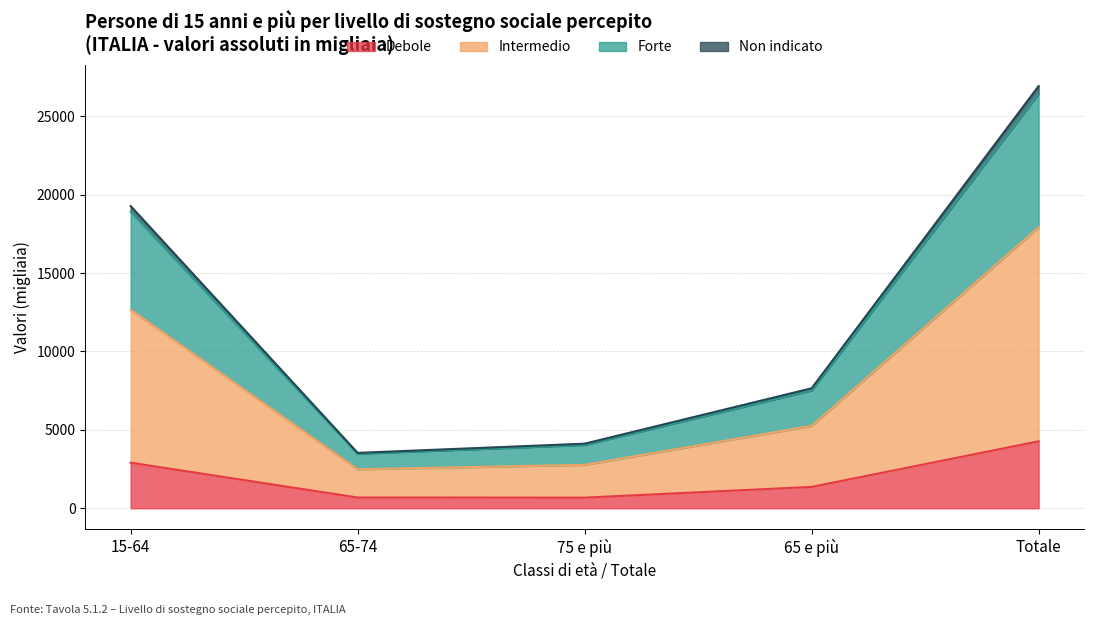

Which category has the highest value in the Debole series?

Totale